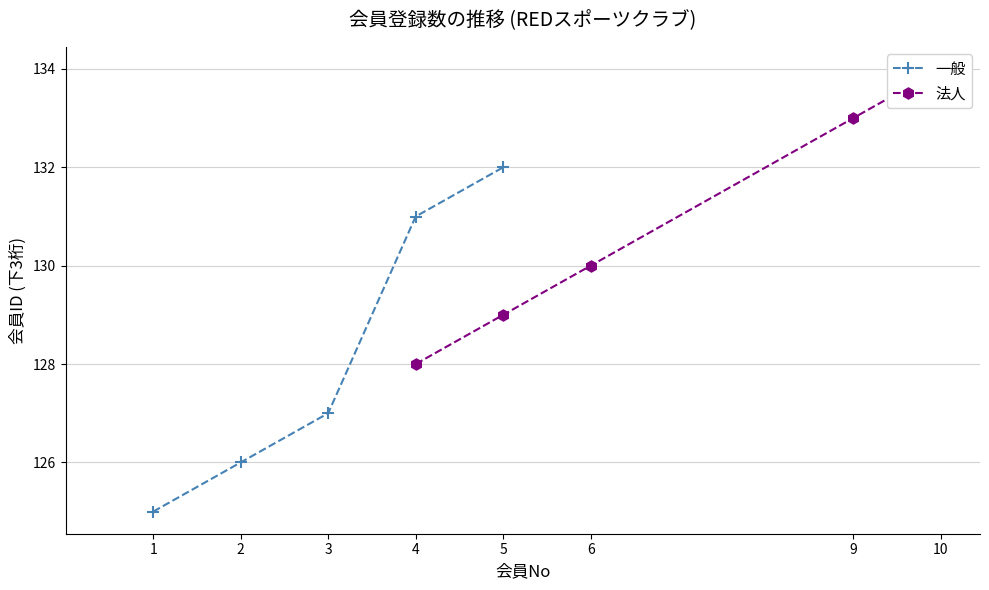

How many lines are shown in the chart?

2